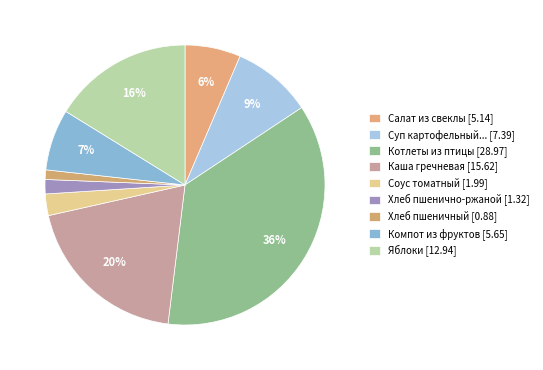

How many slices are in this pie chart?

9